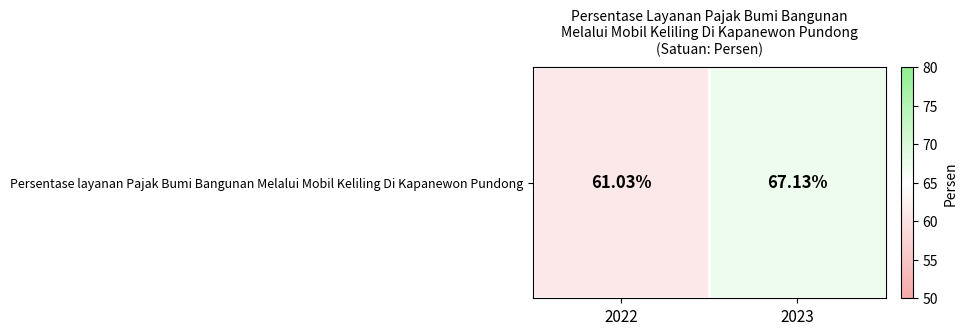

Reading right to left, transcribe all the data shown in this chart.

67.1	61.0